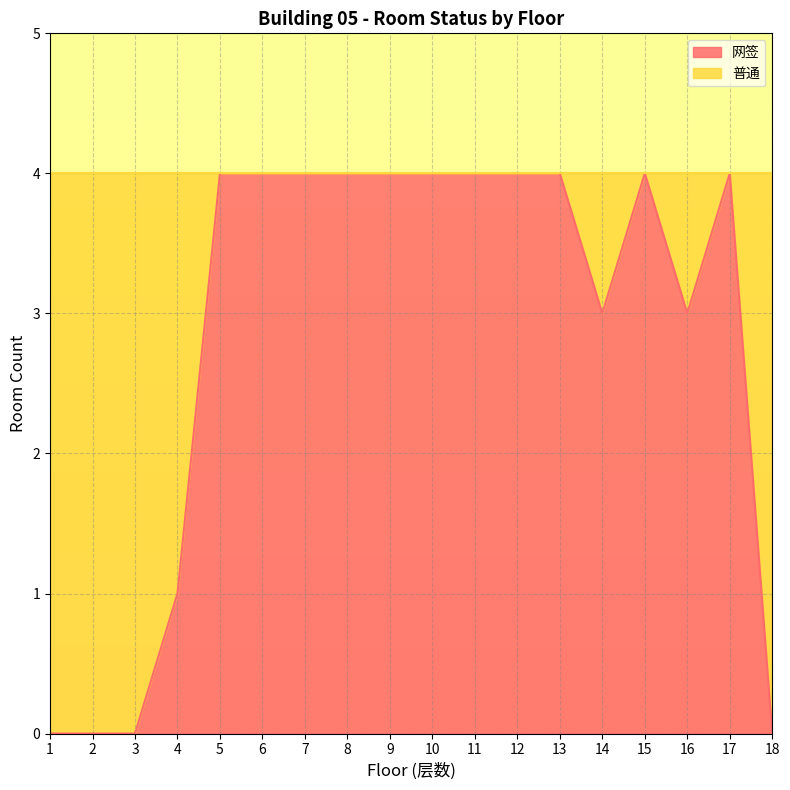

How many data points are less than 4?

7